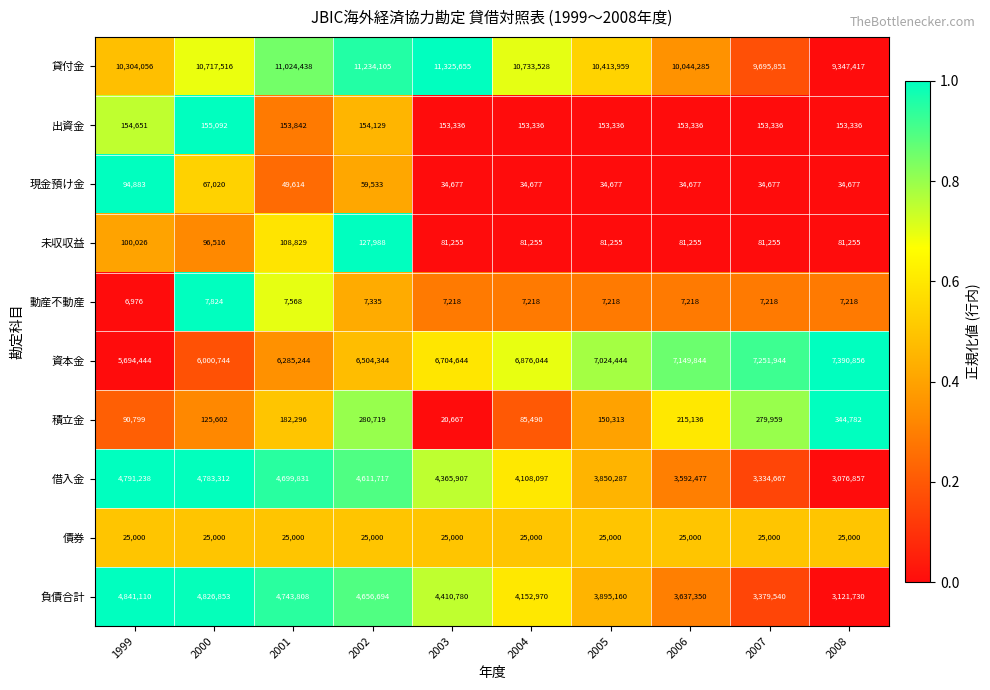

Which series changed the most between 2001 and 2004?

借入金